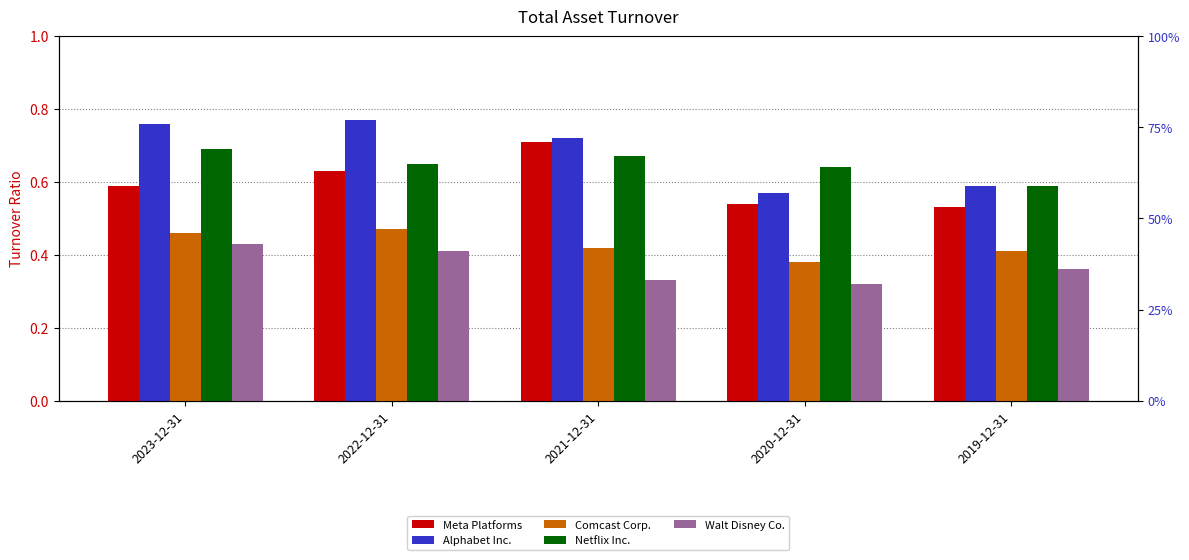

The value of Meta Platforms at 2020-12-31 is 0.5. True or false?

True